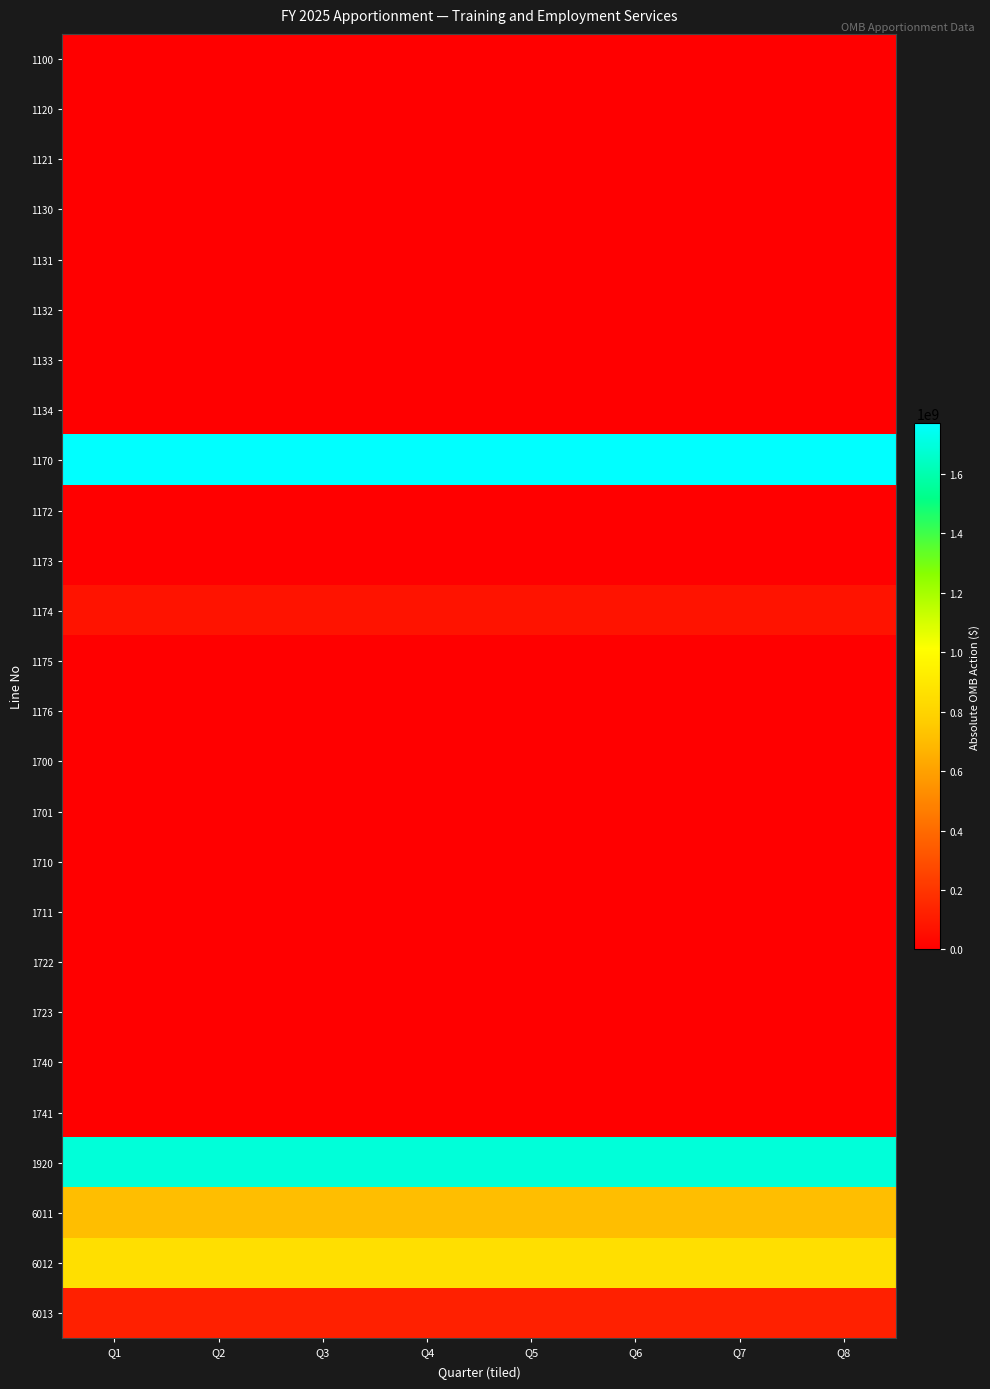

At how many categories does at least one series exceed 556253340?

8